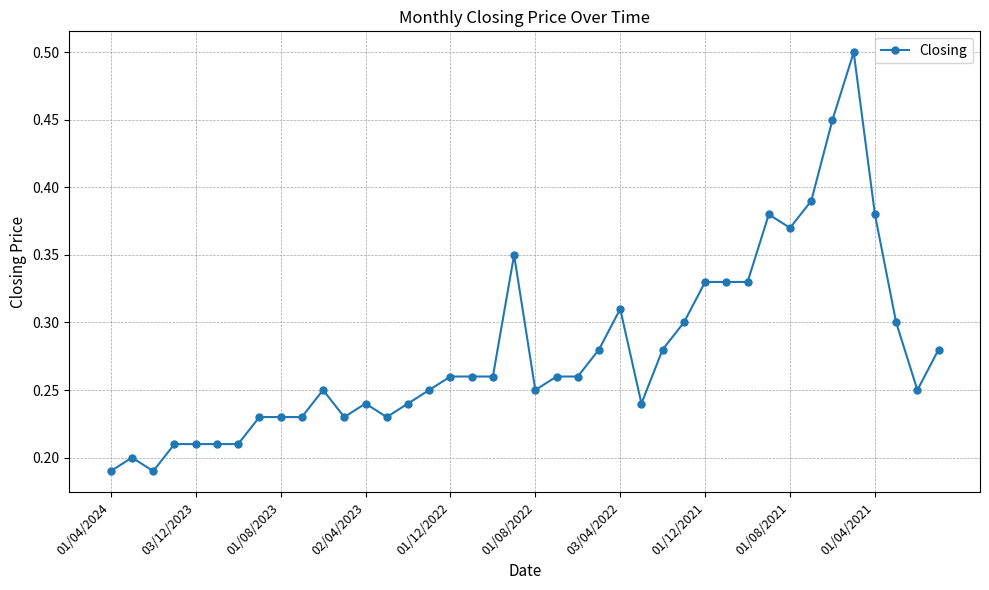

How many lines are shown in the chart?

1